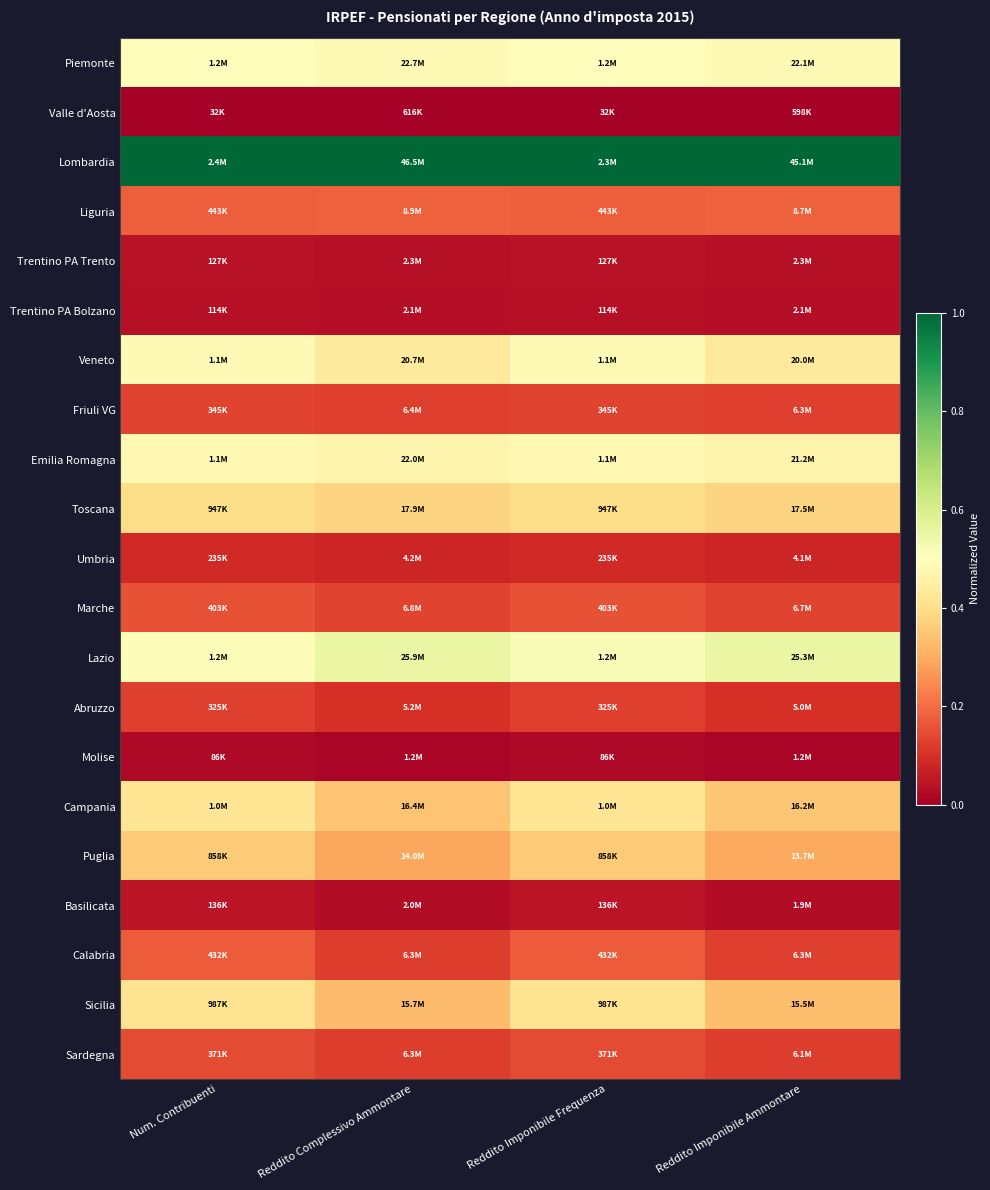

How many distinct data groups are displayed?

21